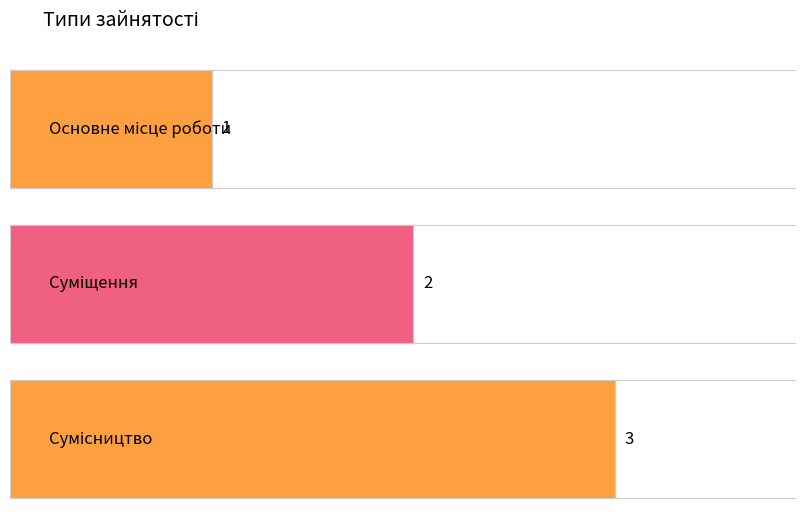

Reading right to left, transcribe all the data shown in this chart.

3	2	1